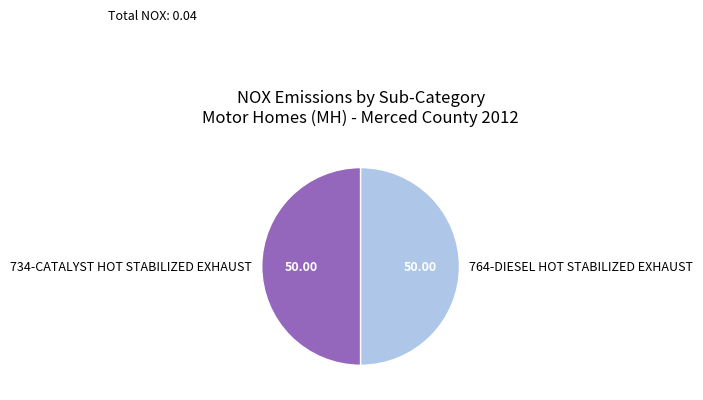

How many slices are in this pie chart?

2